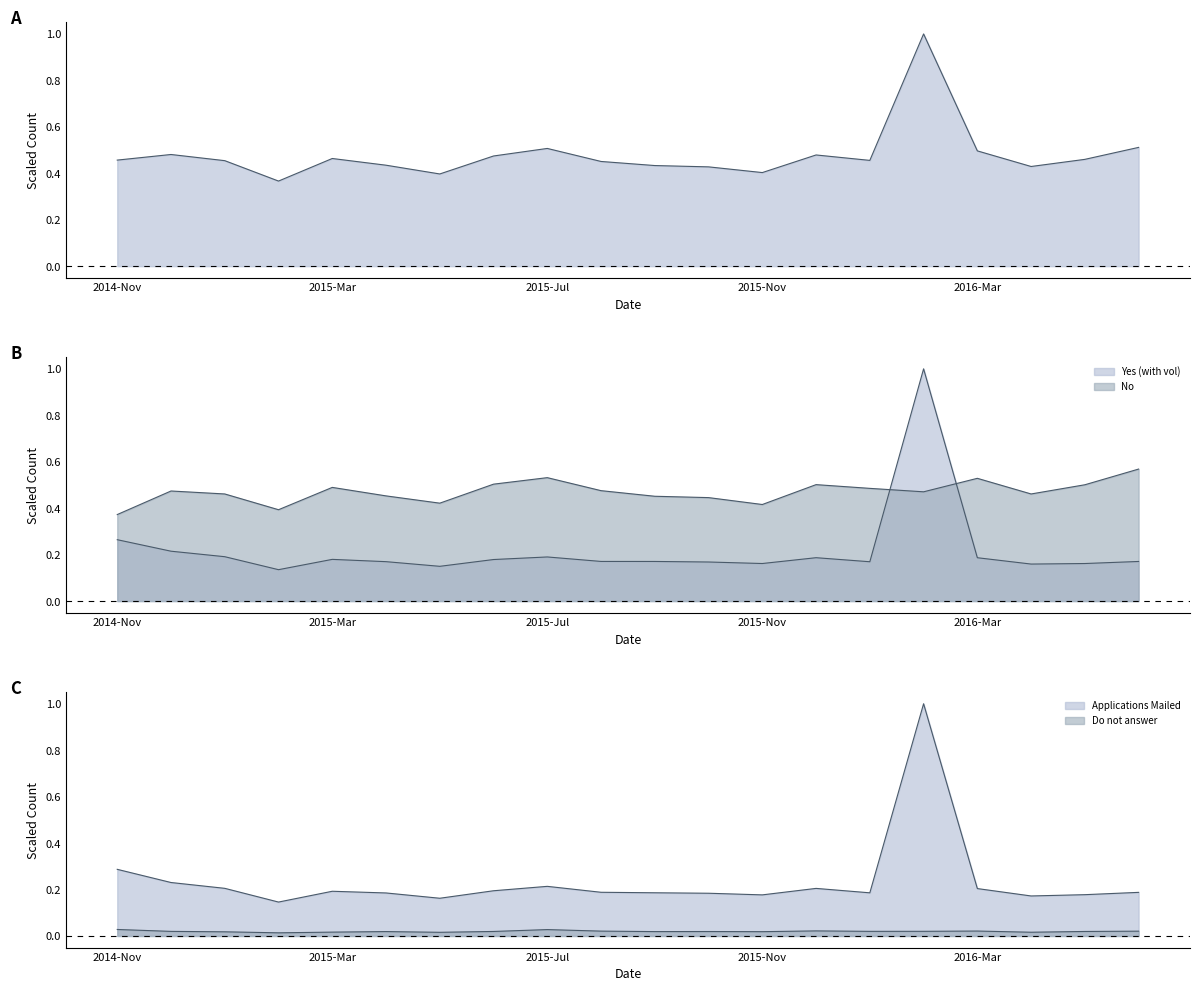

True or false: No and Do not answer cross at least once.

False